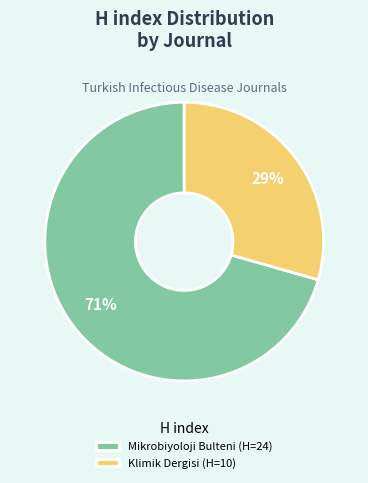

Combined, do Mikrobiyoloji Bulteni and Klimik Dergisi account for over 50%?

Yes